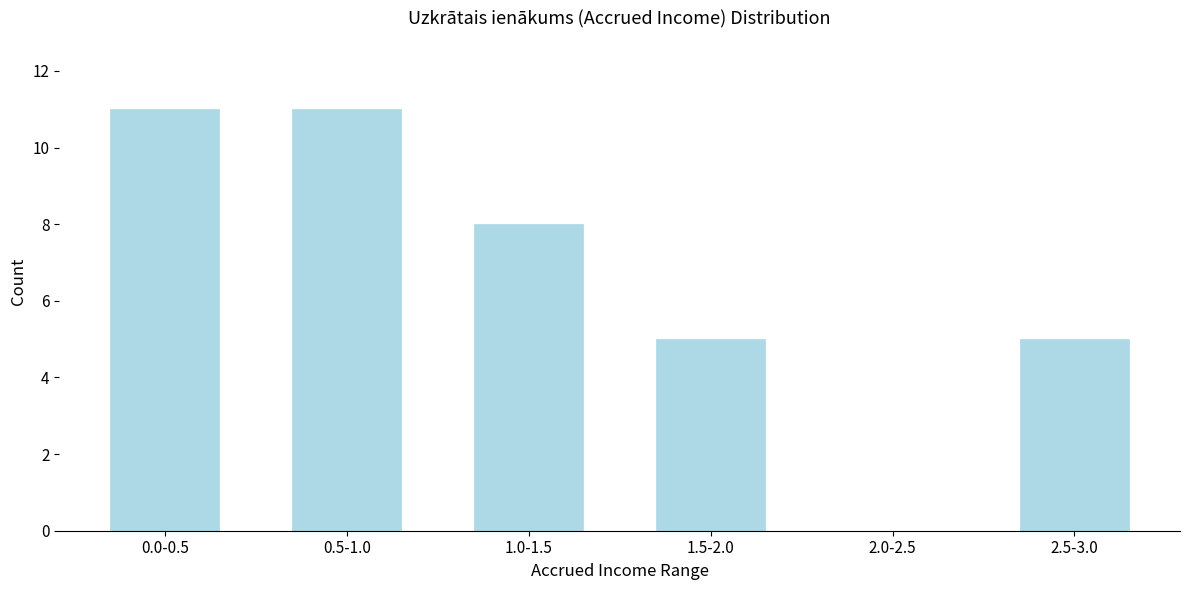

Reading left to right, transcribe all the data shown in this chart.

0.0-0.5=11	0.5-1.0=11	1.0-1.5=8	1.5-2.0=5	2.0-2.5=0	2.5-3.0=5